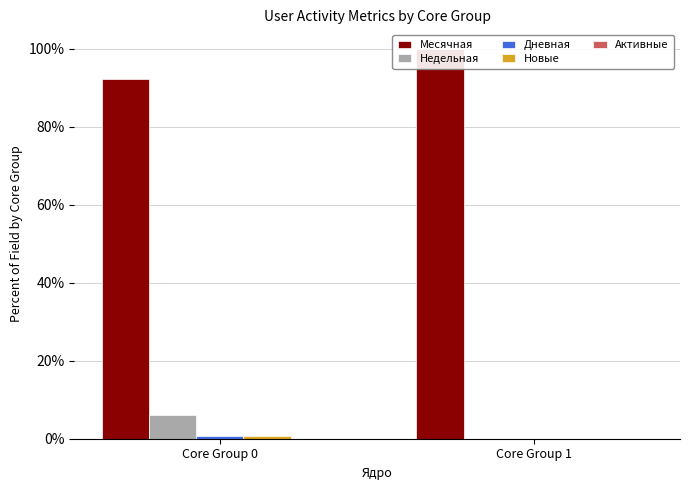

Rank the series at Core Group 1 from highest to lowest value.

Месячная, Недельная, Дневная, Новые, Активные